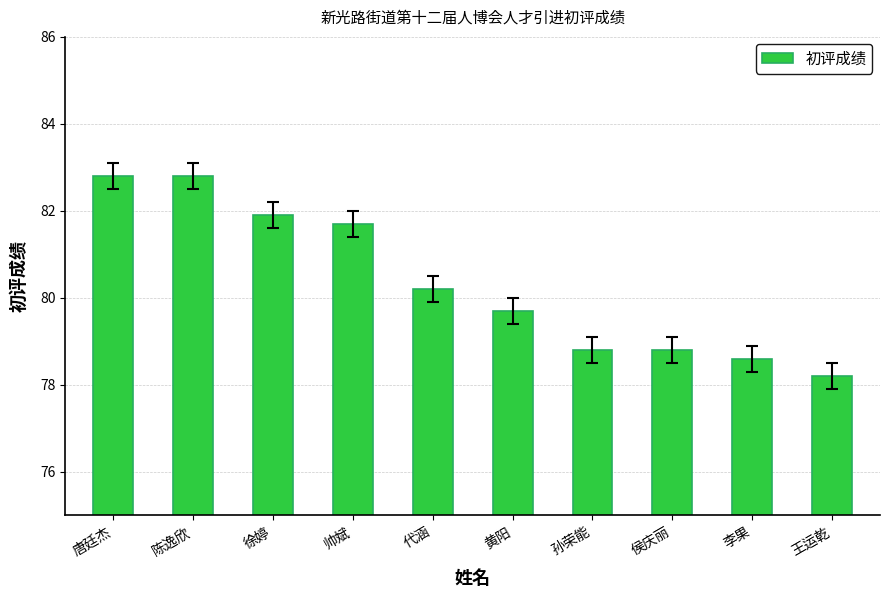

What is the value of the 5th bar from the left?

80.2